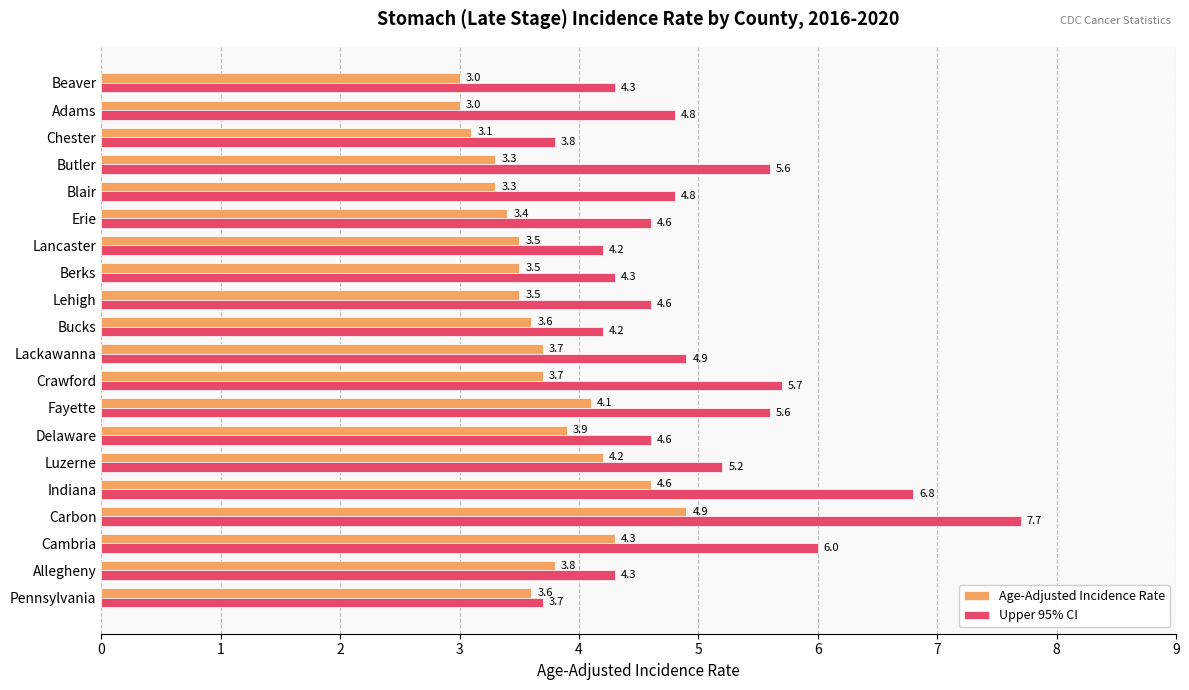

Which series changed the most between Pennsylvania and Indiana?

Upper 95% CI